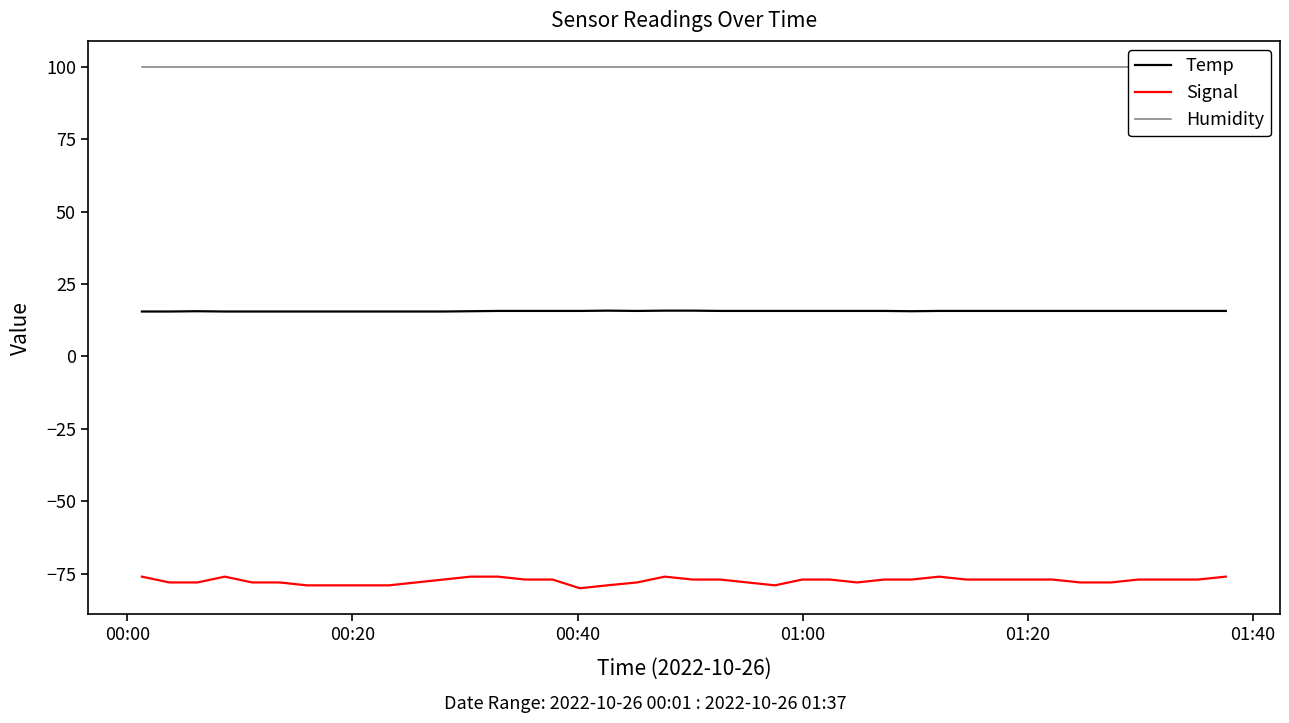

What is the maximum value for Signal?

-76.0